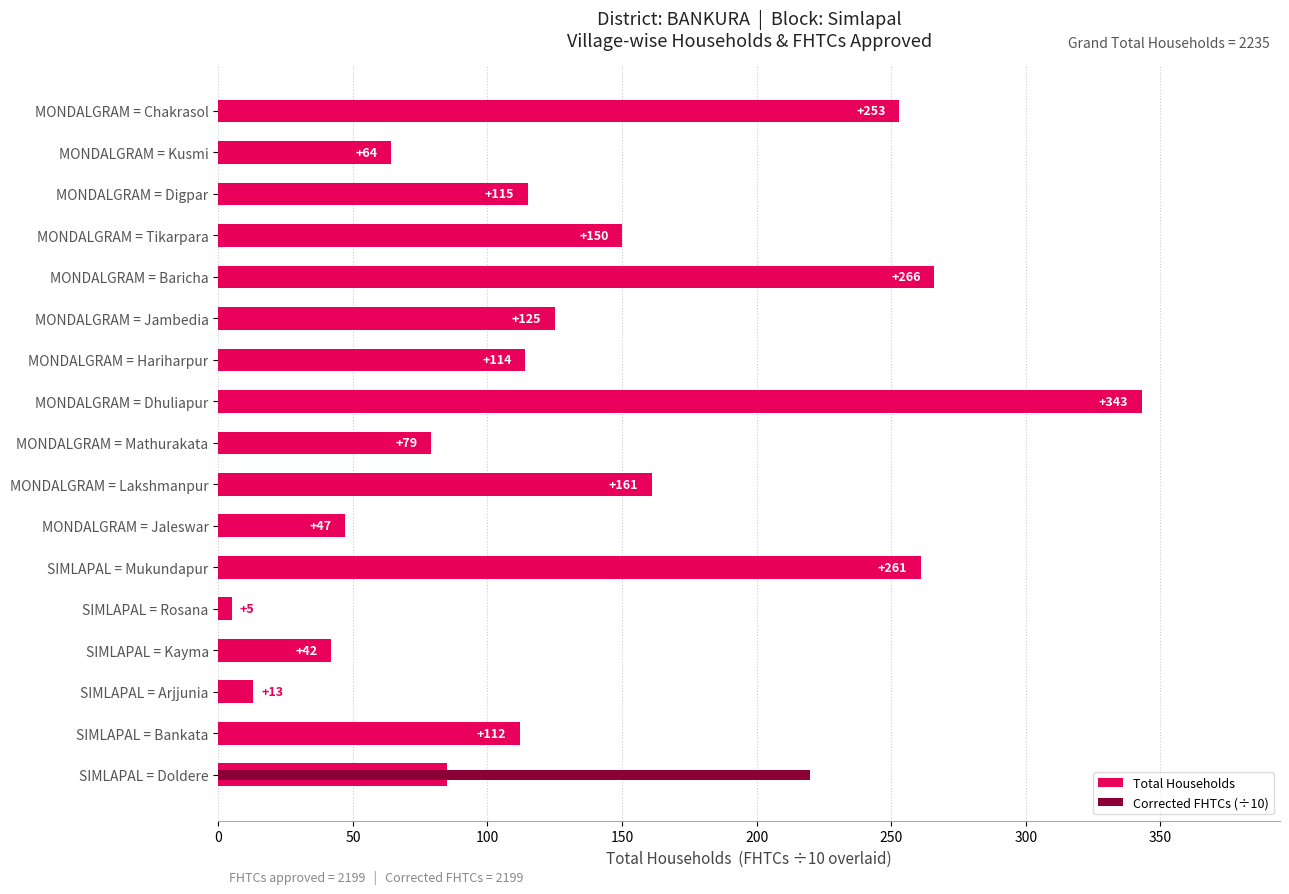

Rank the series at SIMLAPAL = Rosana from lowest to highest value.

Corrected FHTCs (÷10), Total Households